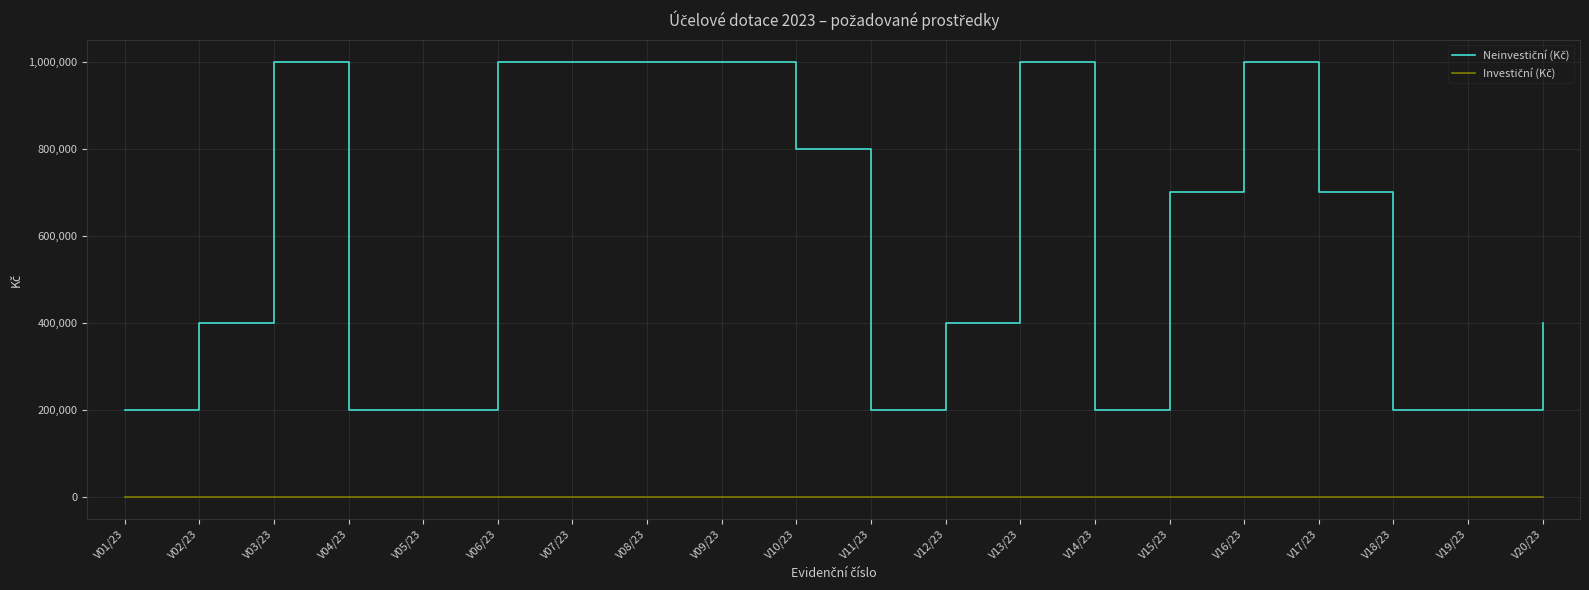

What is the maximum value shown in the chart?

1000000